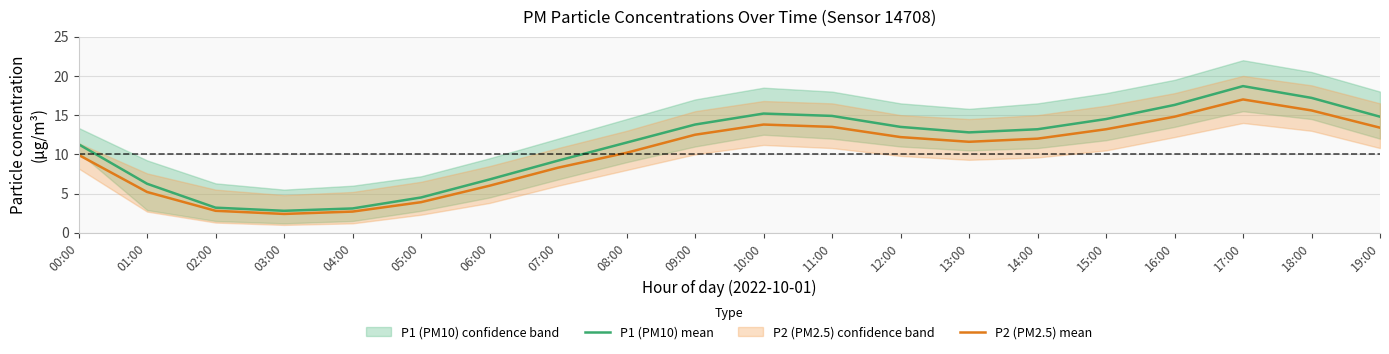

True or false: P1 (PM10) mean and P2 (PM2.5) mean intersect in this chart.

False